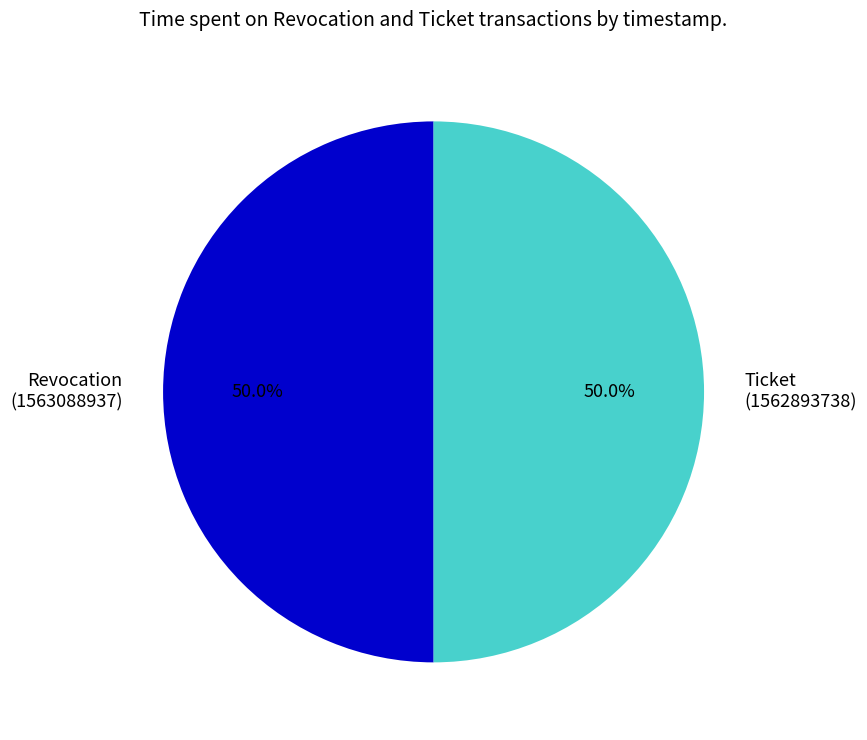

To the nearest percent, what portion does Ticket represent?

50%